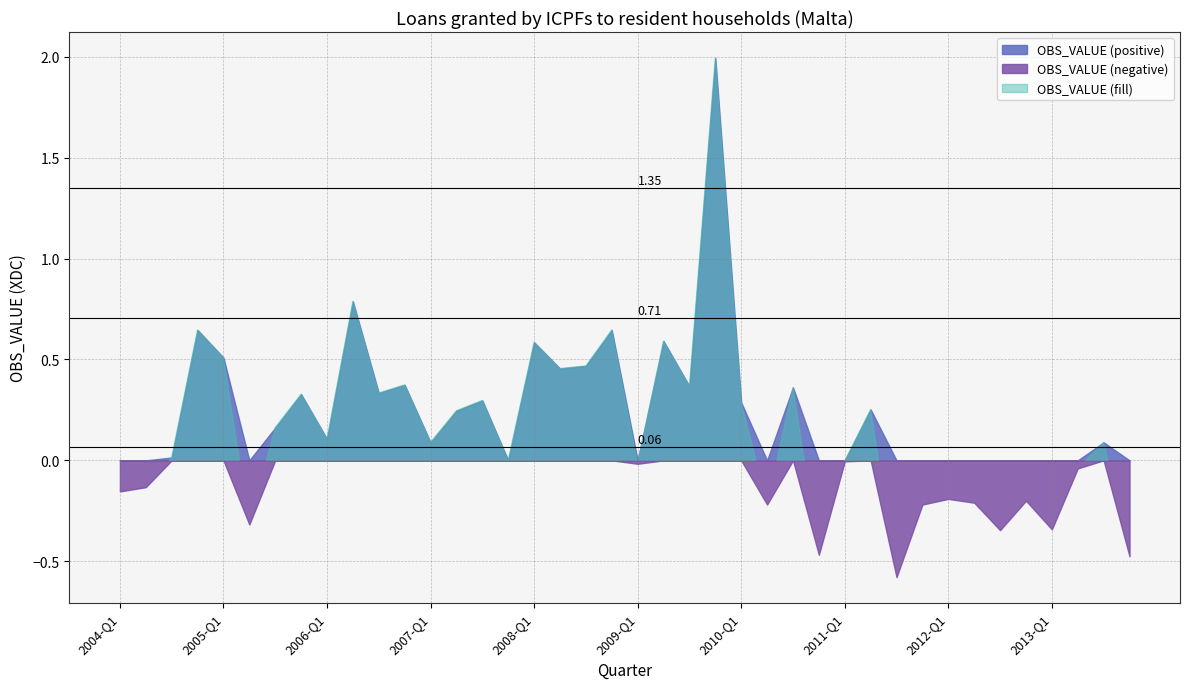

What is the difference between the second highest and minimum values?

1.4